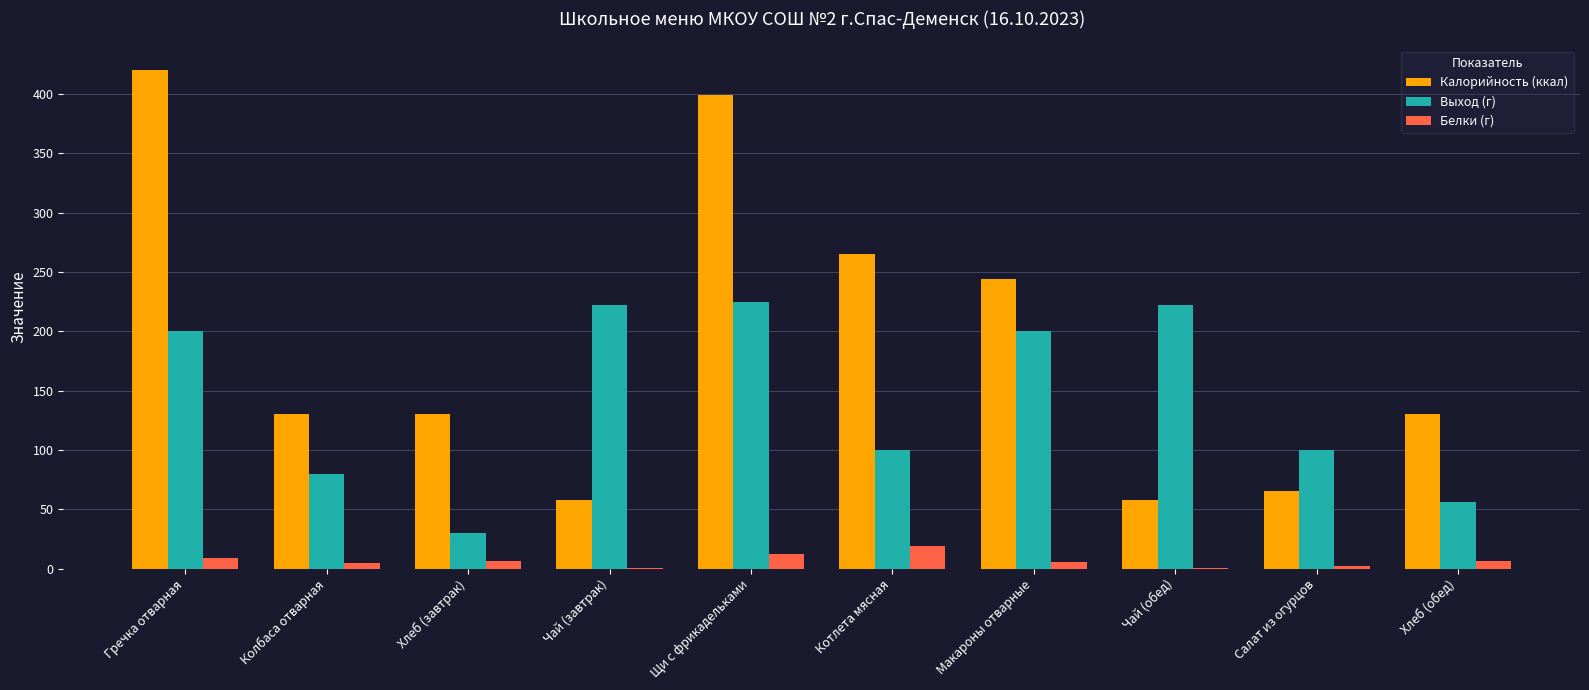

What is the sum of all Выход (г) values?

1435.0